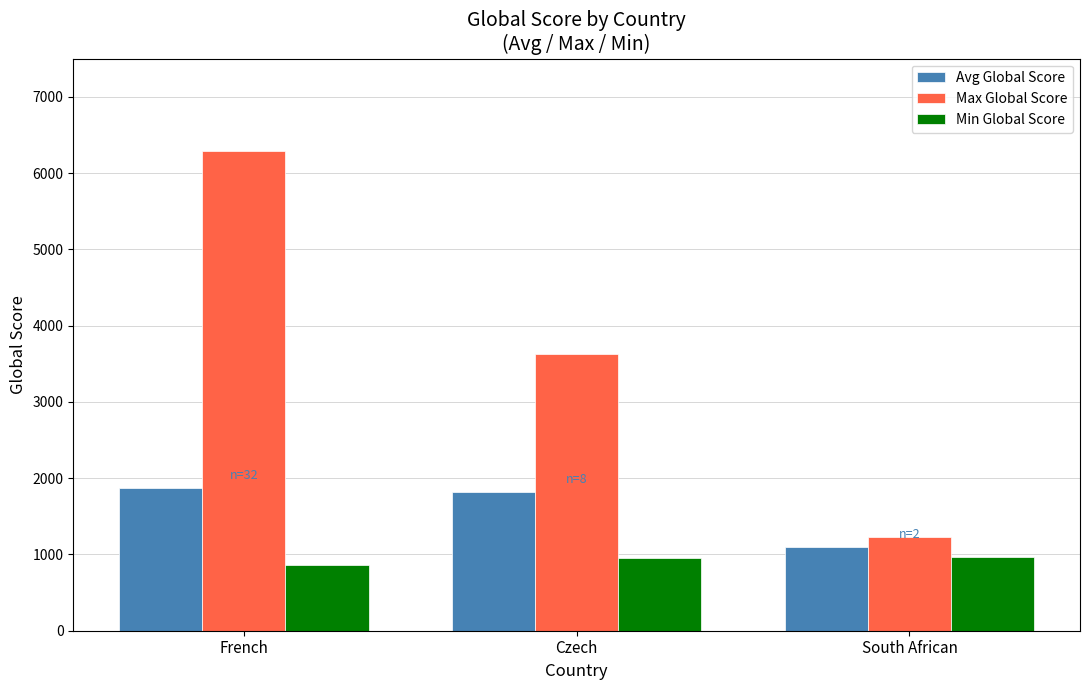

Rank the series at South African from lowest to highest value.

Min Global Score, Avg Global Score, Max Global Score